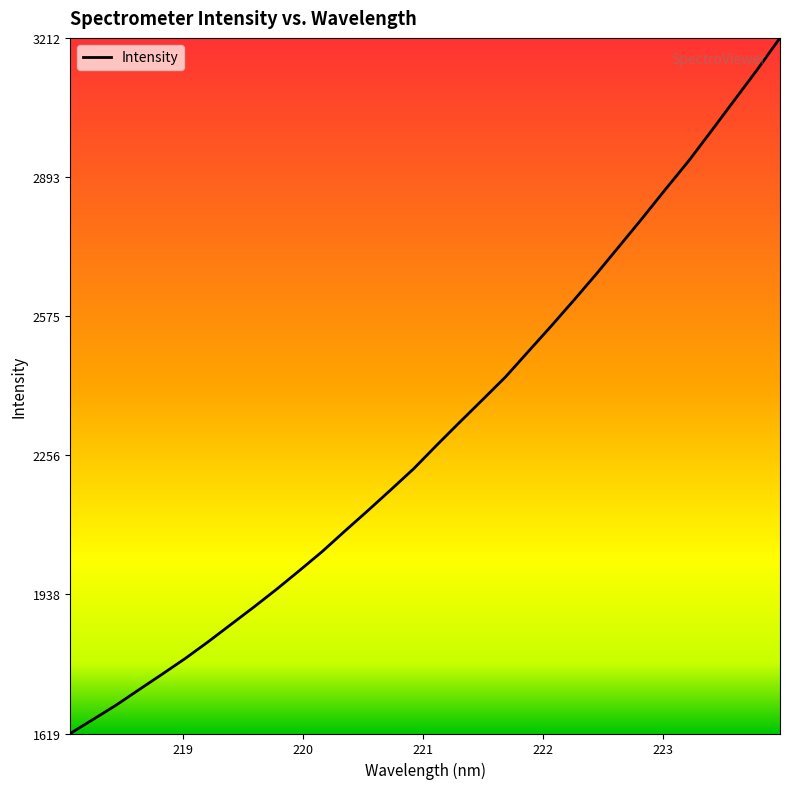

What is the difference between the maximum and minimum values?

1592.7